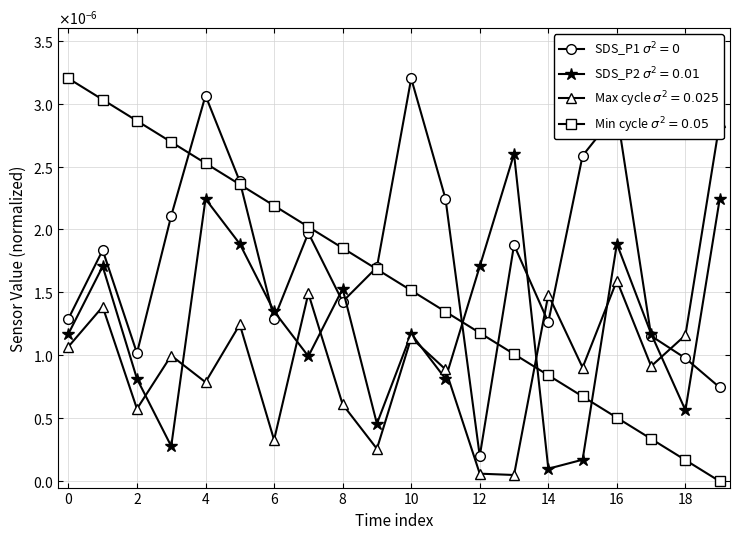

Is this an area chart (filled region under the line)?

No